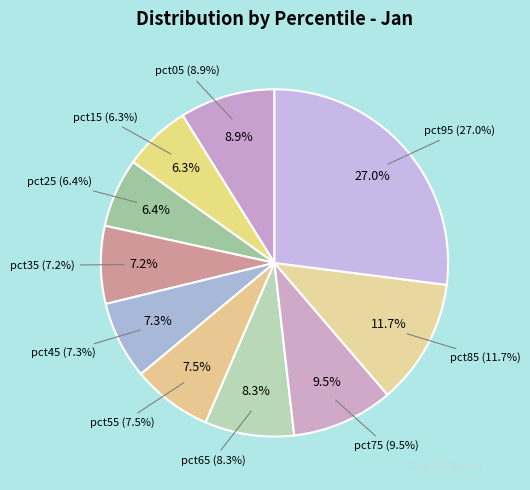

Does pct65 represent more than half of the total?

No